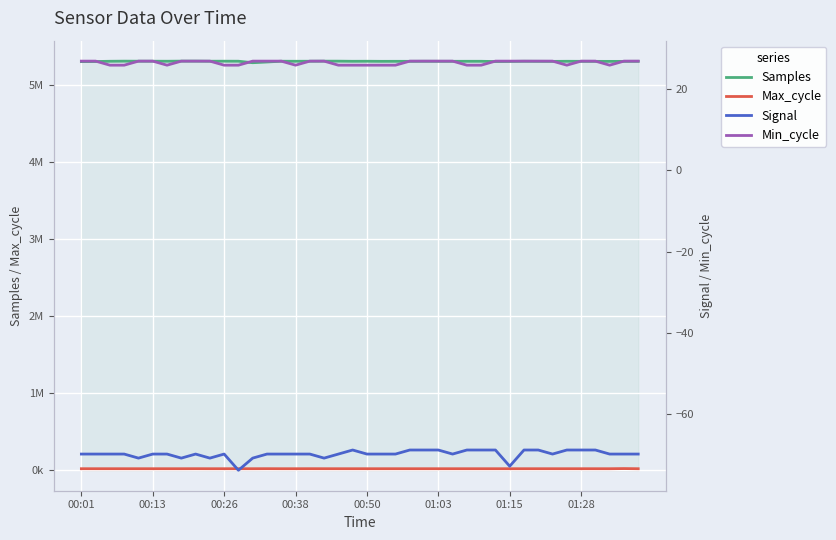

True or false: Signal has a value of -69 at 19.

True